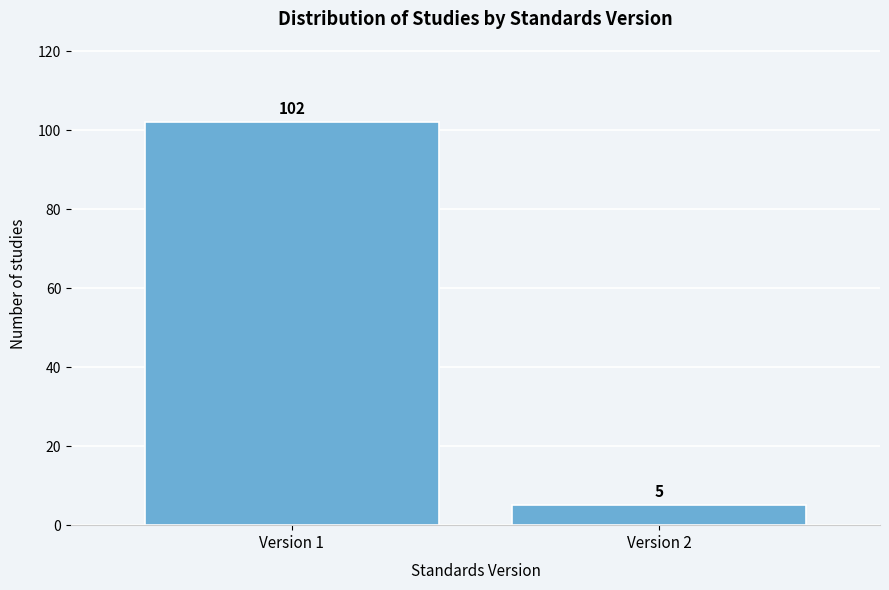

Reading left to right, list all the values displayed in this chart.

Version 1=102	Version 2=5